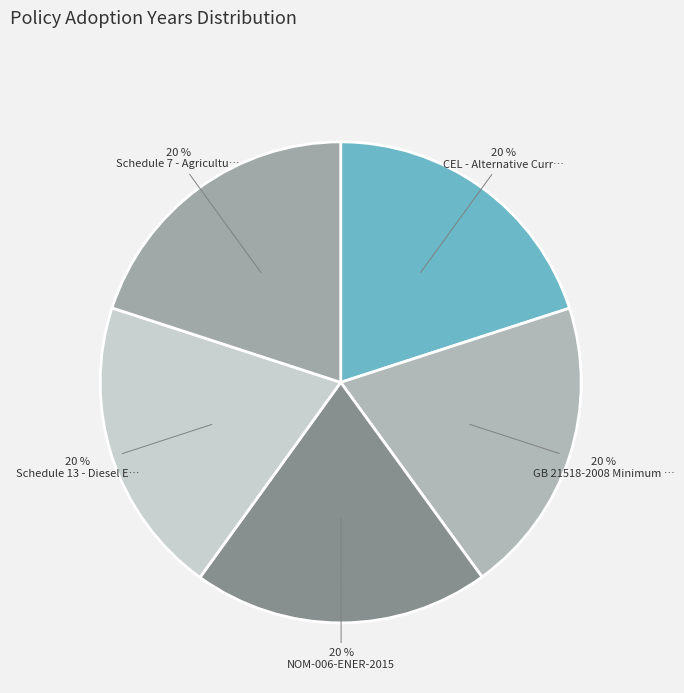

How many segments does this pie chart have?

5